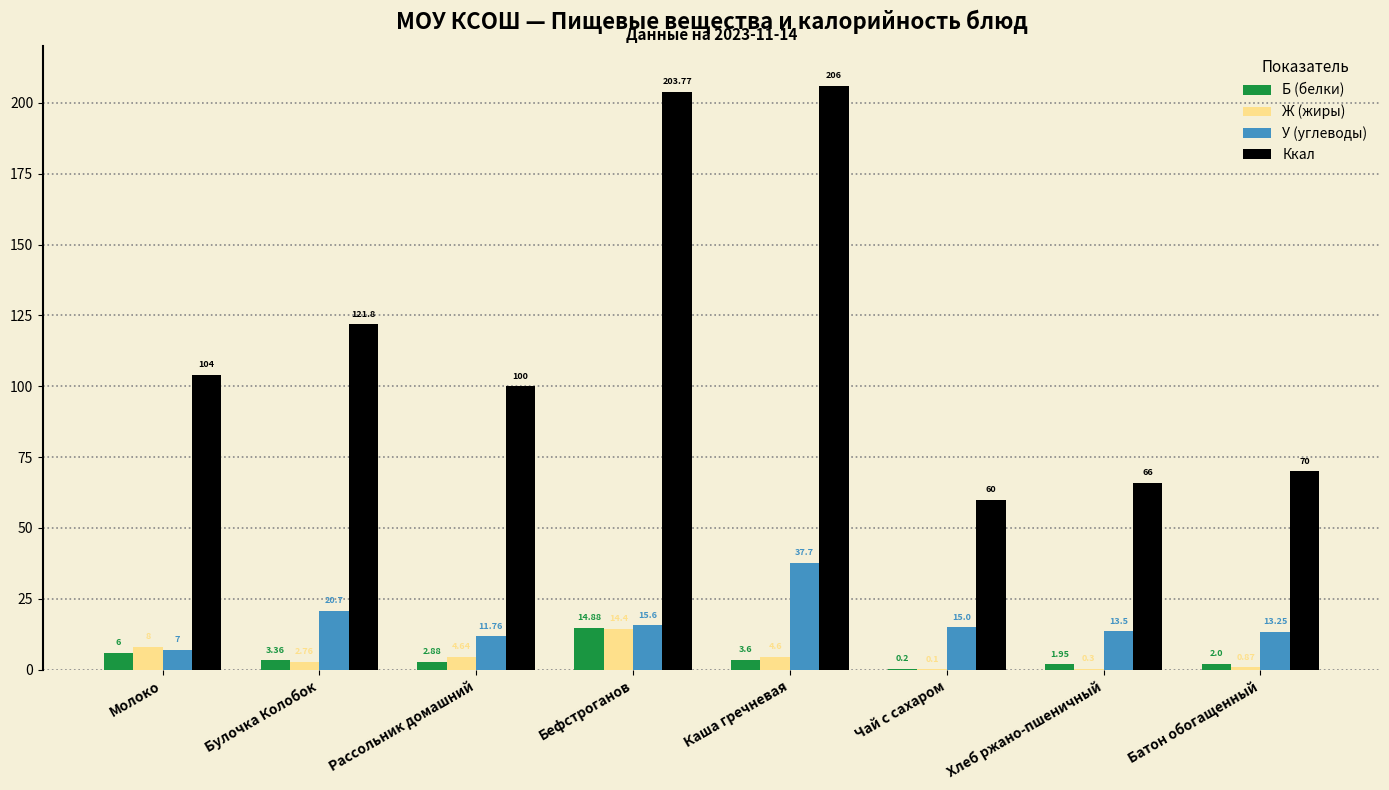

At which label does Ж (жиры) first exceed 4?

Молоко